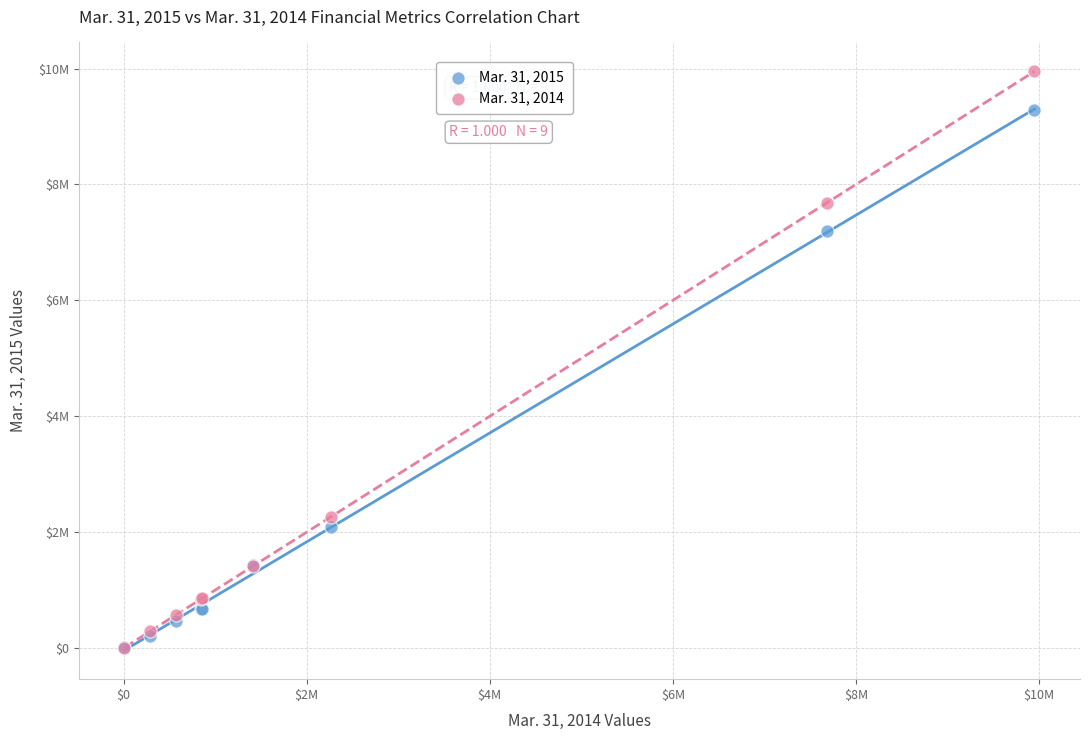

What are all the series names shown in the legend?

Mar. 31, 2015, Mar. 31, 2014